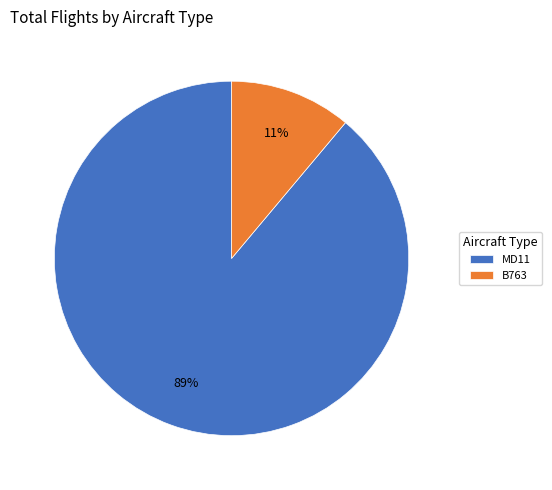

Is it true that MD11 is 99% of the pie?

False